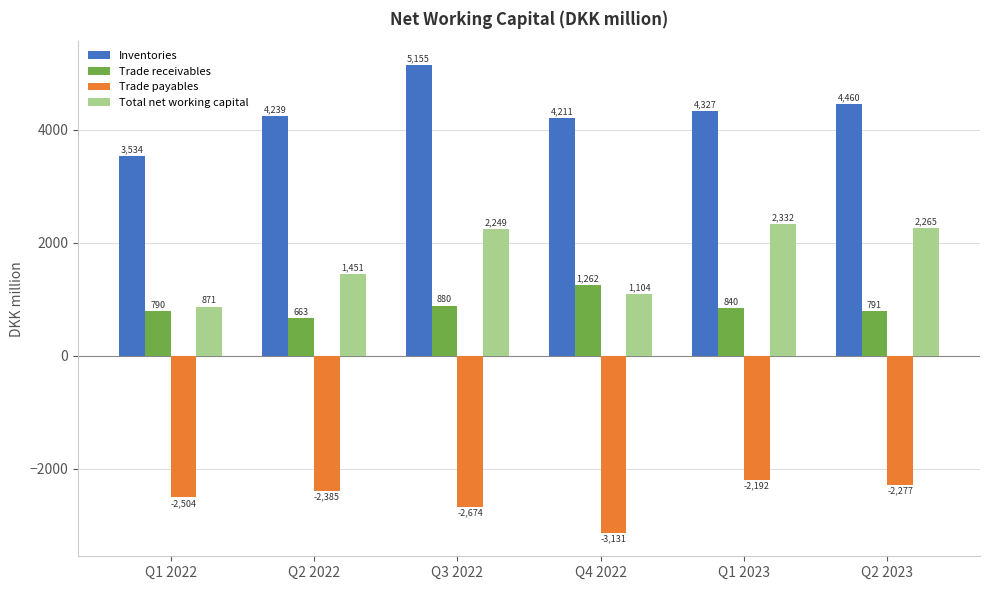

Which series has the largest total across all categories?

Inventories